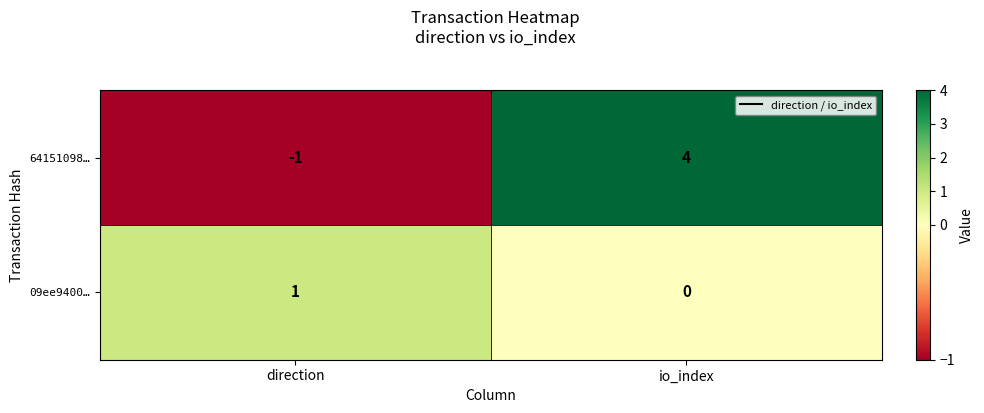

How many distinct data groups are displayed?

2